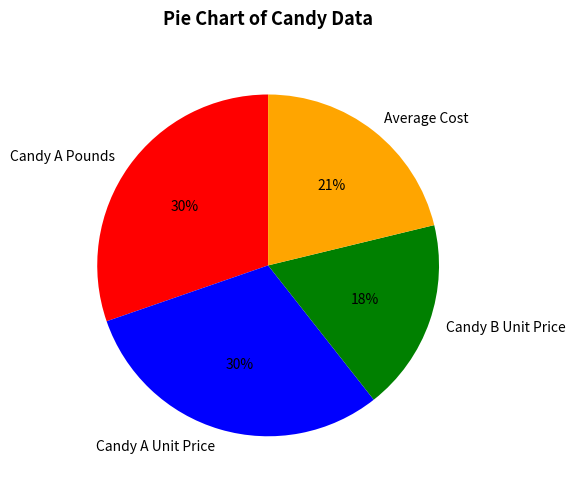

To the nearest percent, what is the difference between the largest and smallest slice percentages?

12%